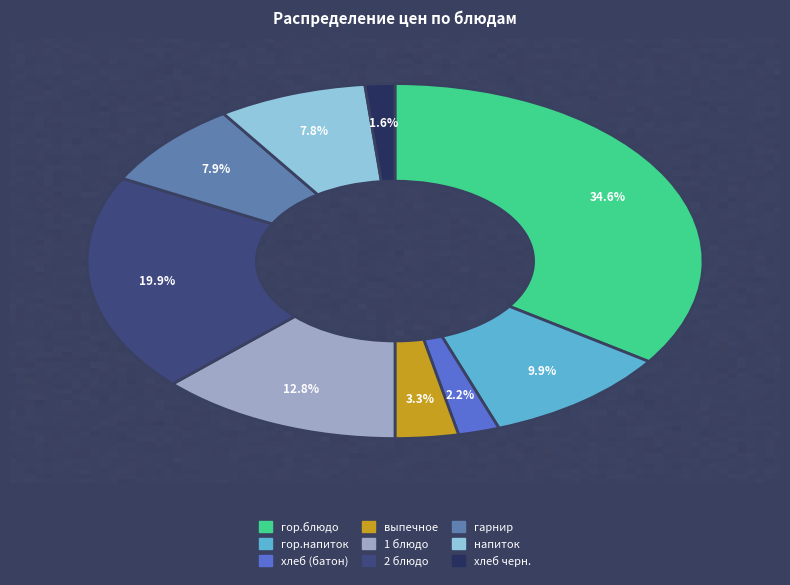

To the nearest percent, what portion does 1 блюдо represent?

13%